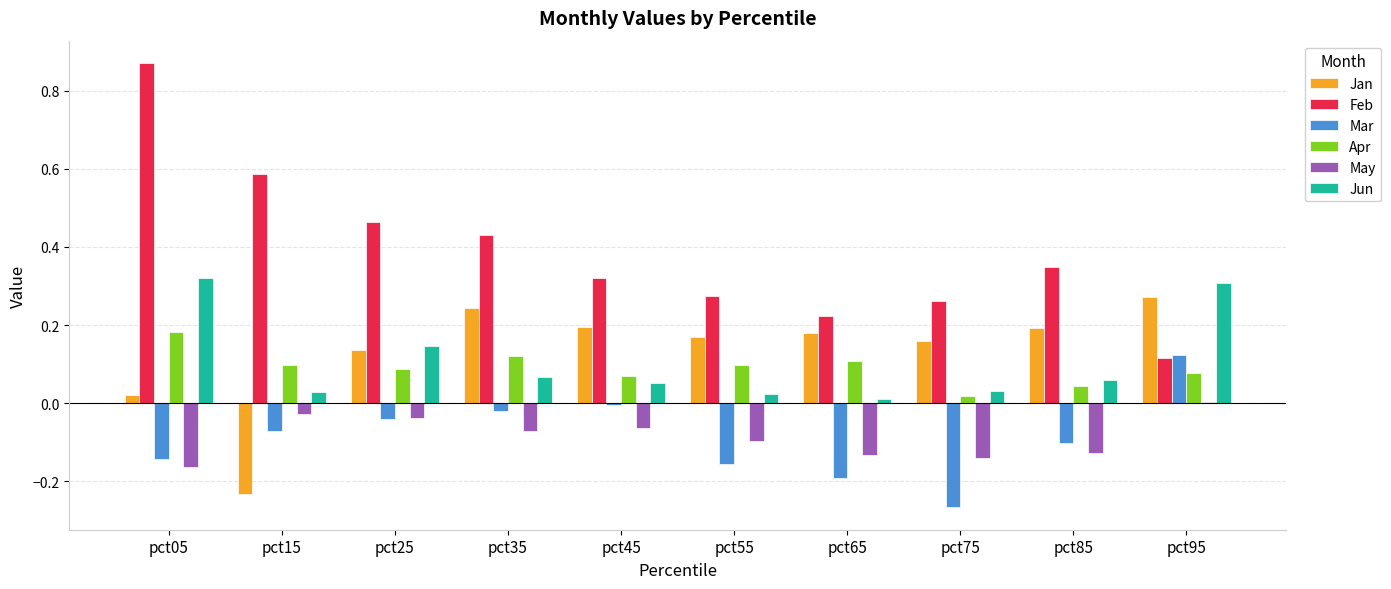

Which label corresponds to the largest value in the chart?

pct05